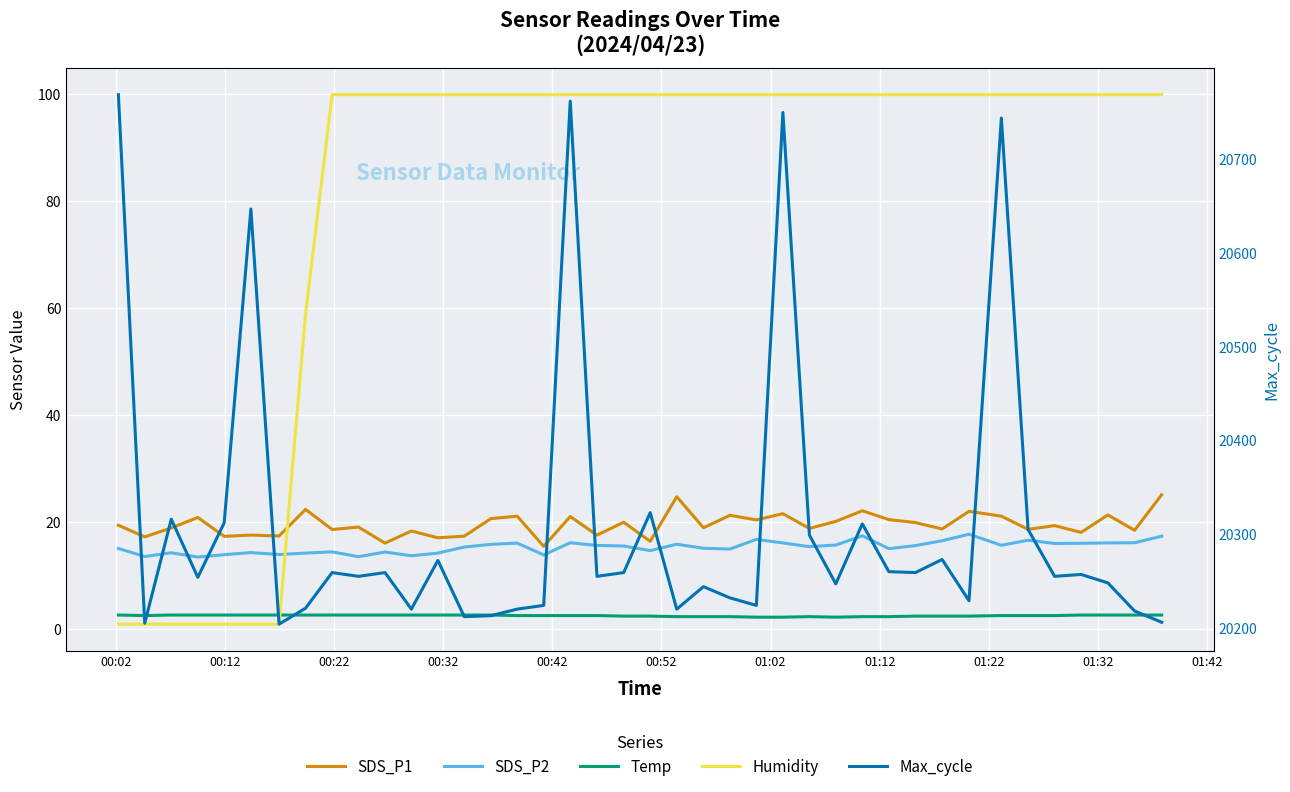

Which series has the largest total across all categories?

Max_cycle